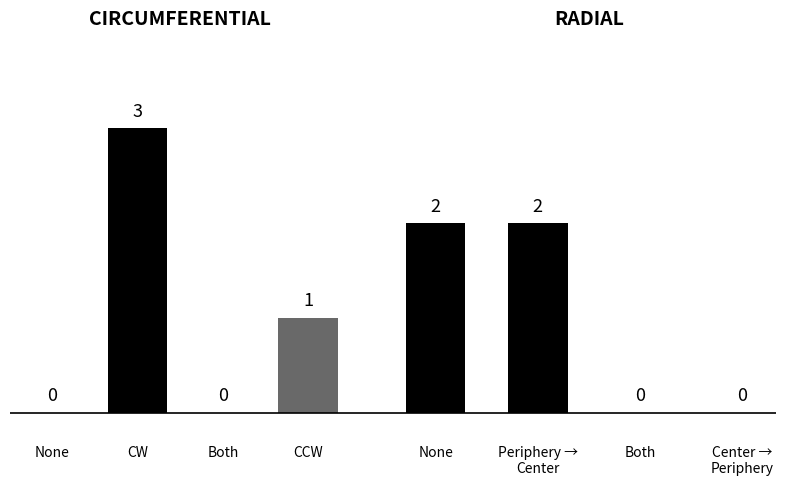

What is the maximum value for Radial?

2